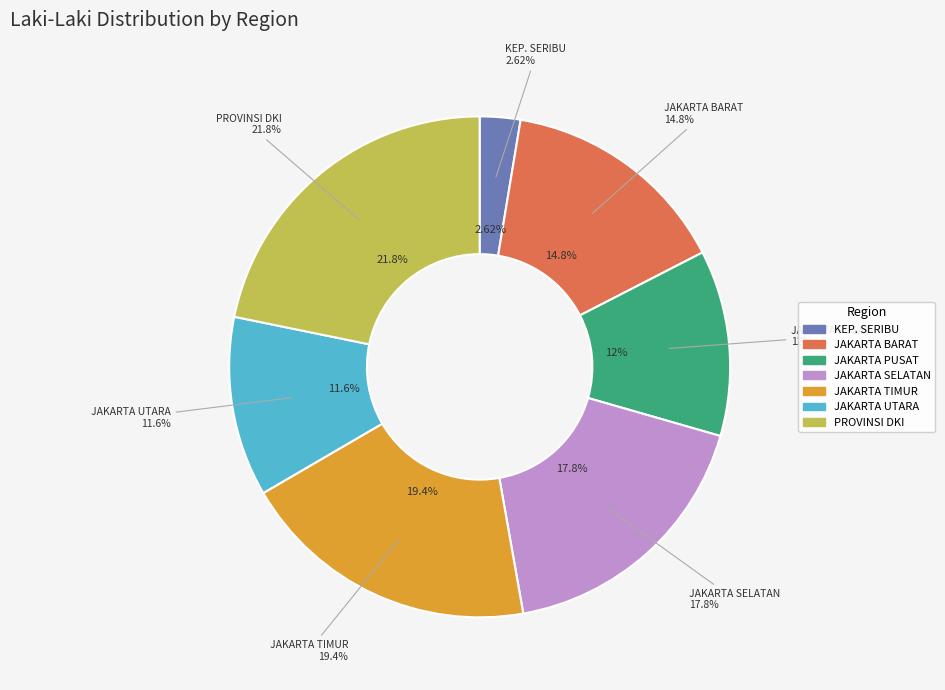

Combined, do KOTA ADMINISTRASI JAKARTA TIMUR and KOTA ADMINISTRASI JAKARTA PUSAT account for over 50%?

No